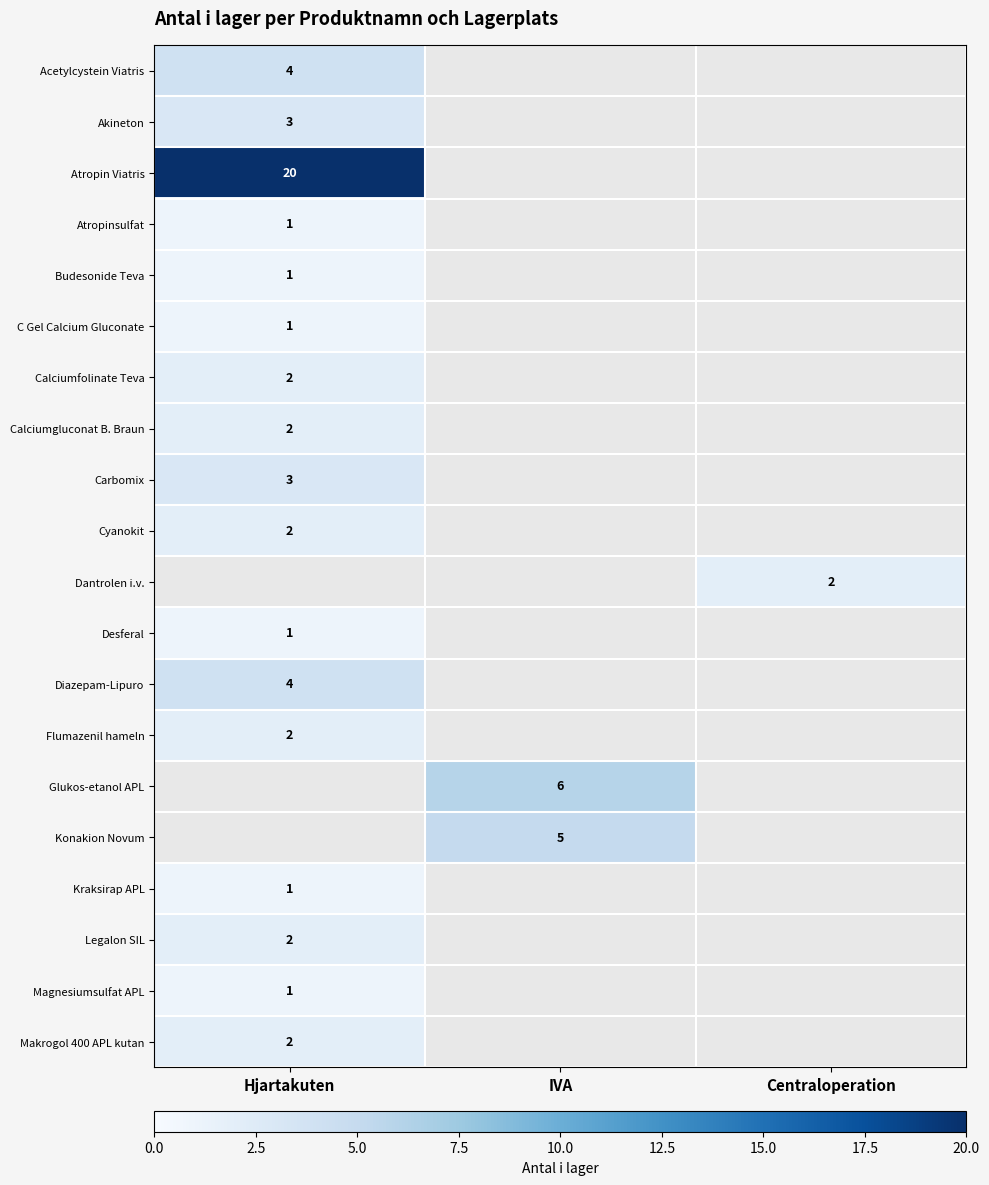

Is it true that Calciumgluconat B. Braun equals 1 at Hjartakuten?

False